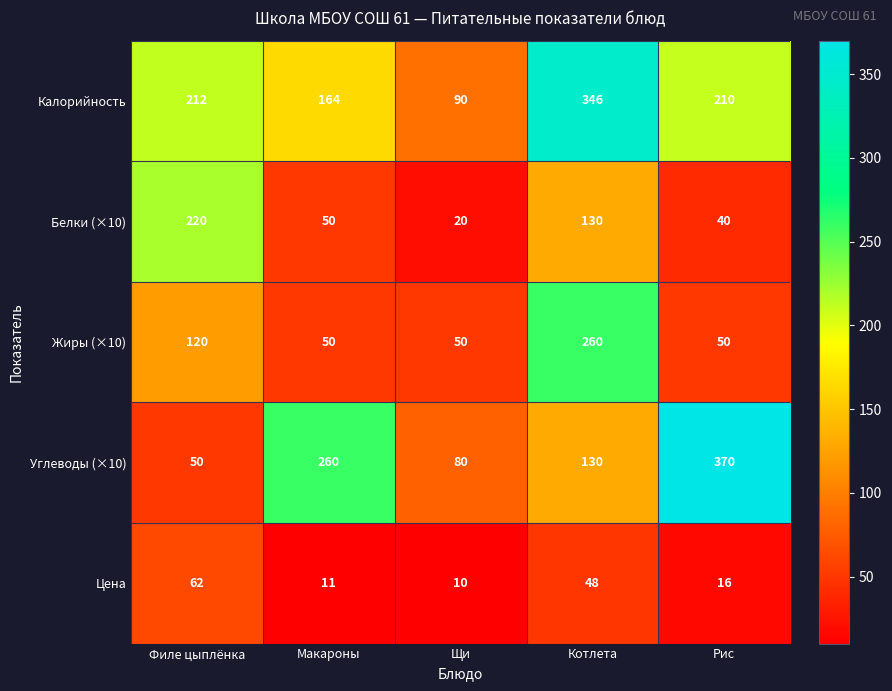

What is the minimum value for Жиры (×10)?

50